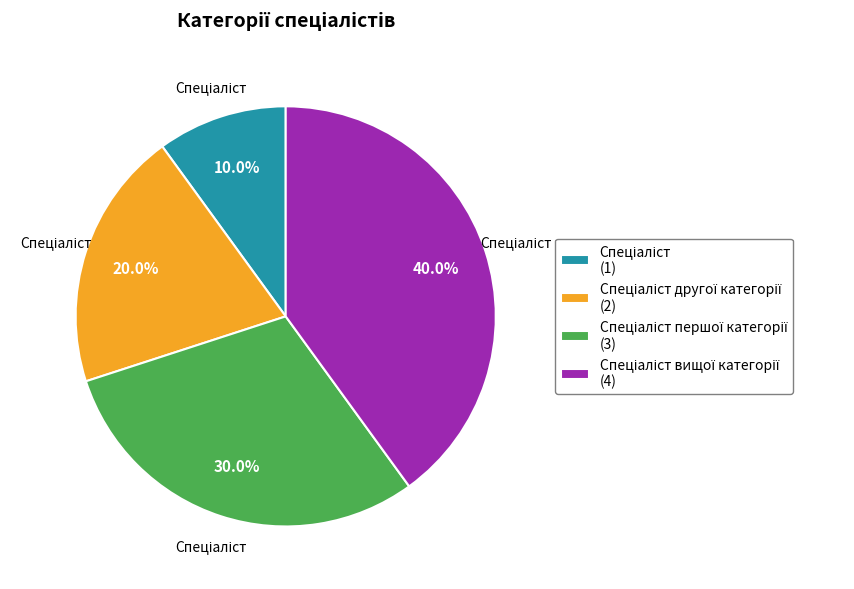

Is there any slice that represents more than half of the pie?

No